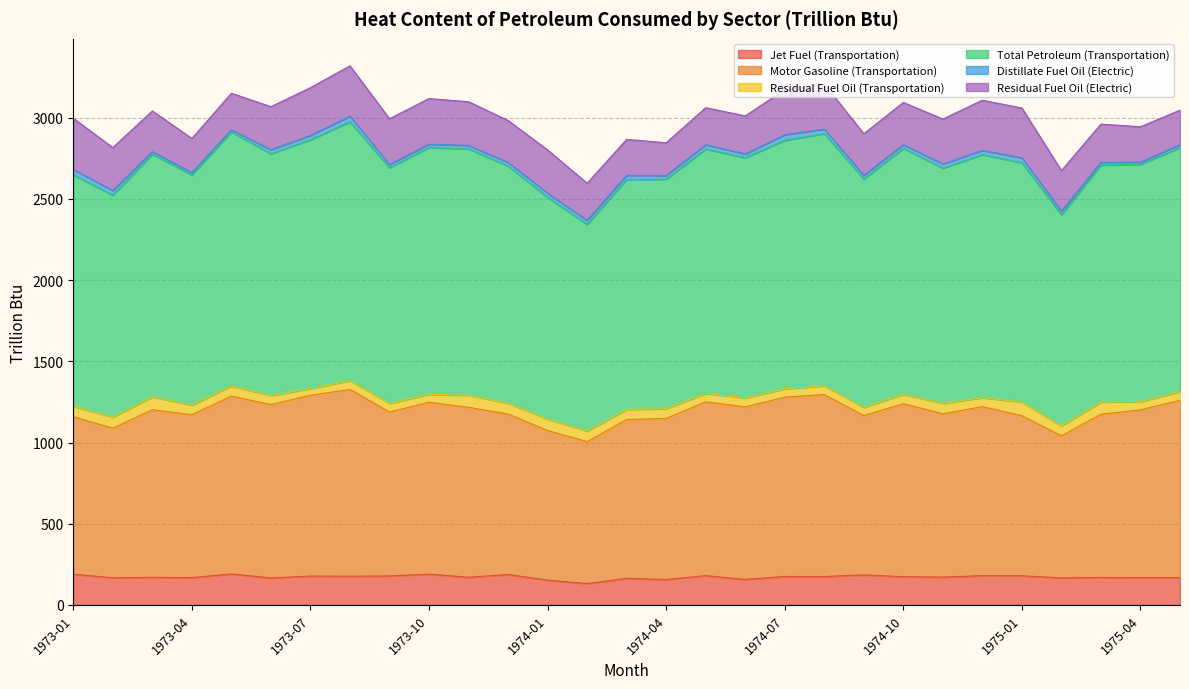

At which category is the sum across all series the highest?

1973-08